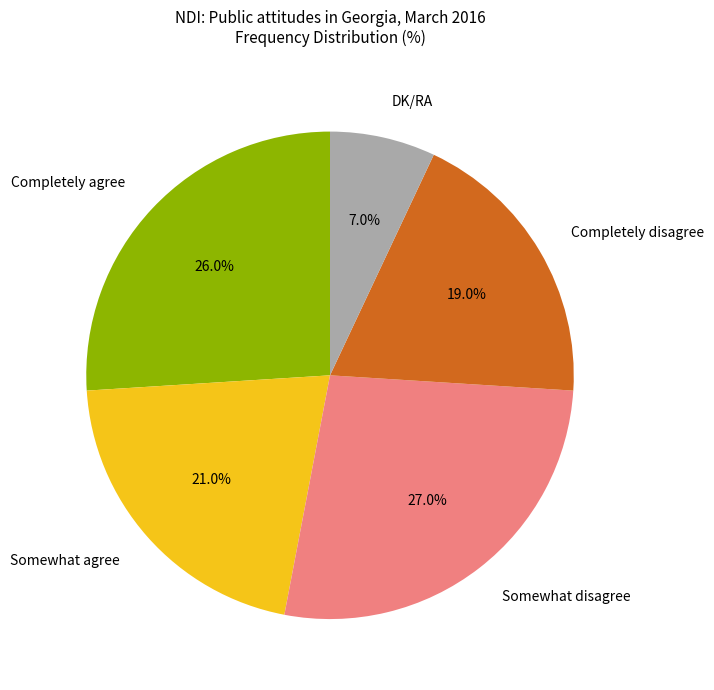

How many segments does this pie chart have?

5